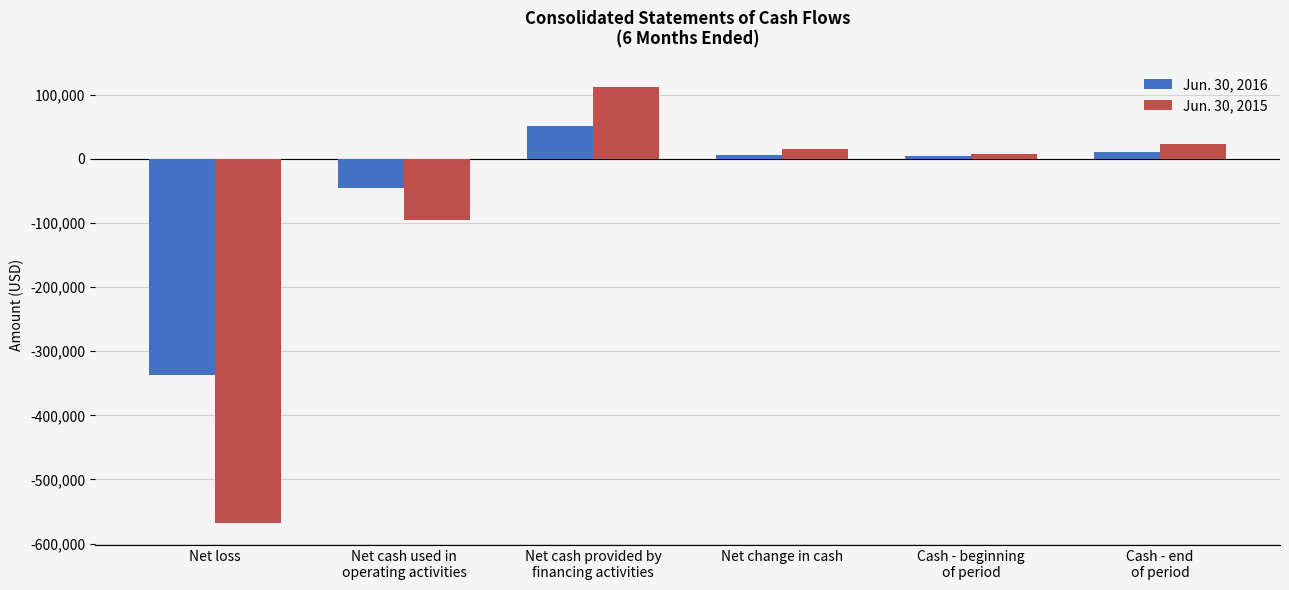

Rank the series by their average value, from highest to lowest.

Jun. 30, 2016, Jun. 30, 2015